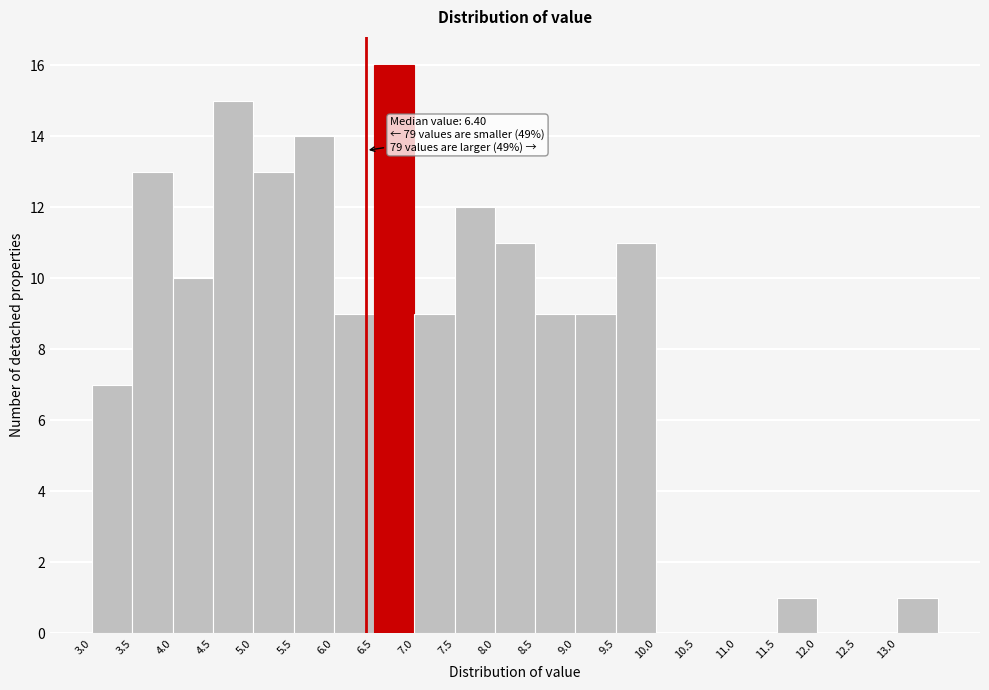

Over which range of the x-axis is the bar tallest?

6.5 to 7.0